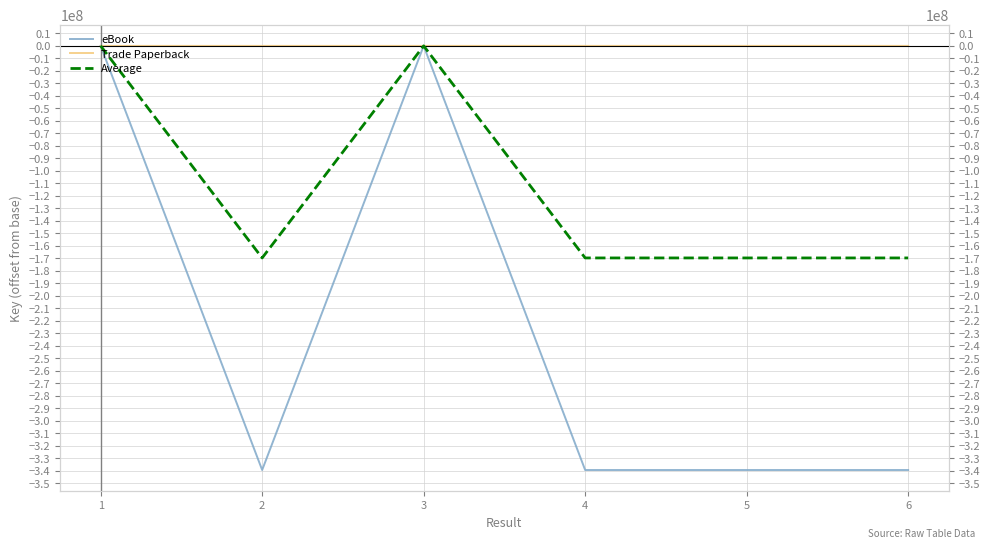

Between 2 and 3, which series saw the biggest shift?

eBook